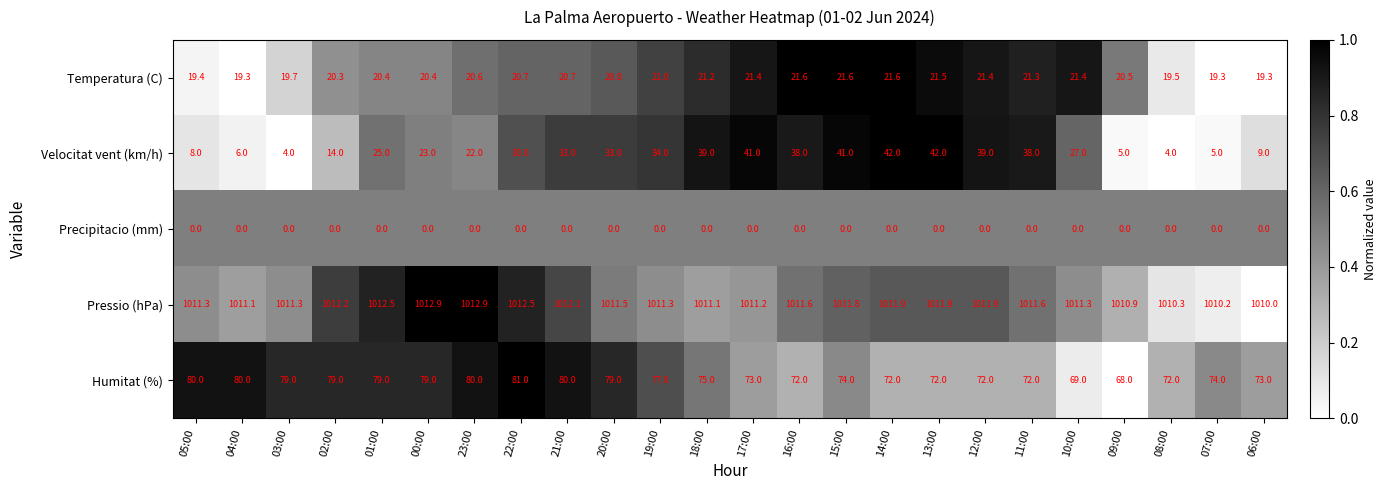

What is the average value of the Temperatura (C) series?

20.6